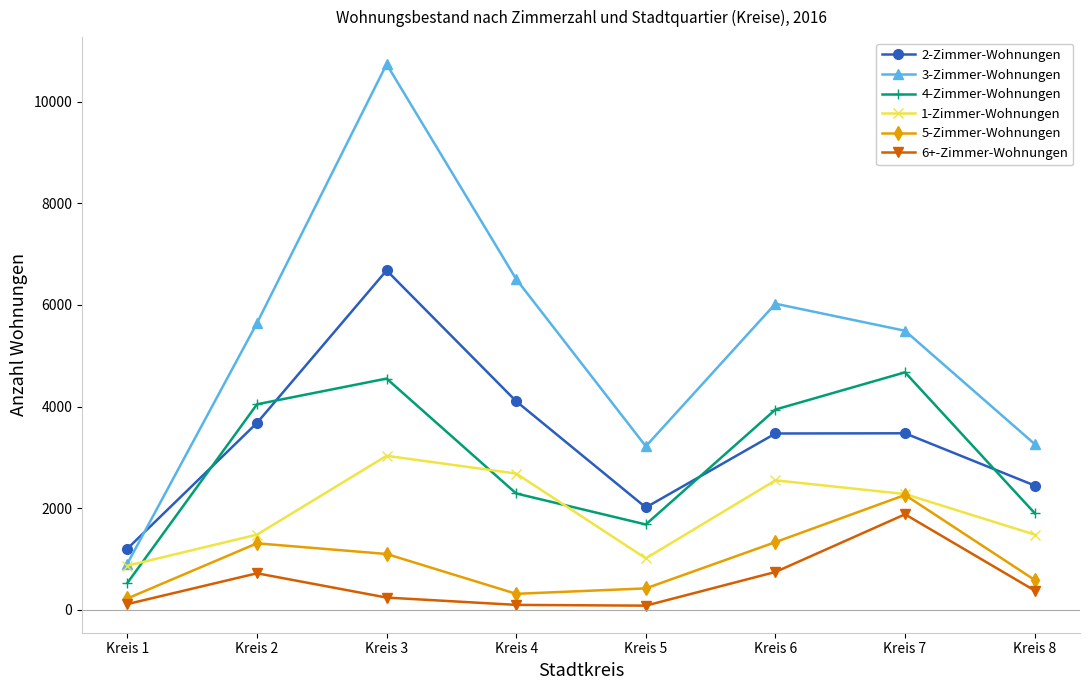

The value of 5-Zimmer-Wohnungen at Kreis 3 is 1735. True or false?

False